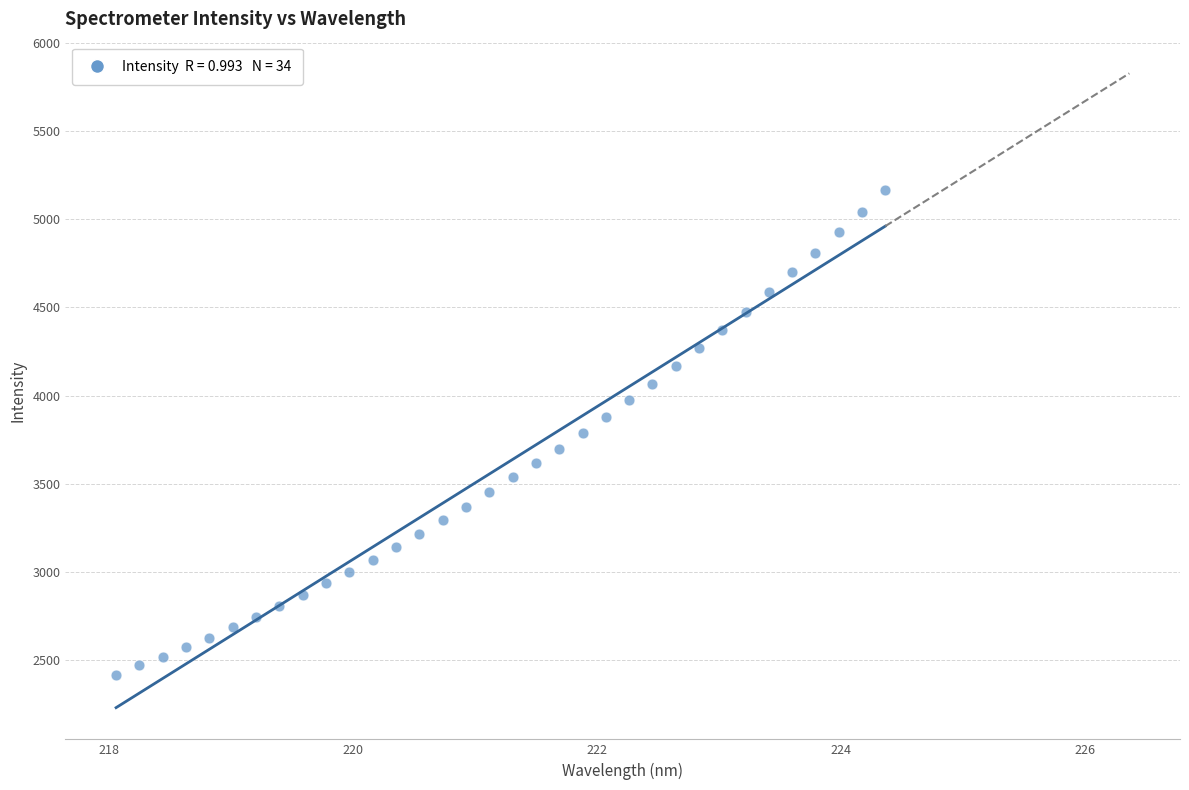

What is the range of X values (max minus min)?

6.3